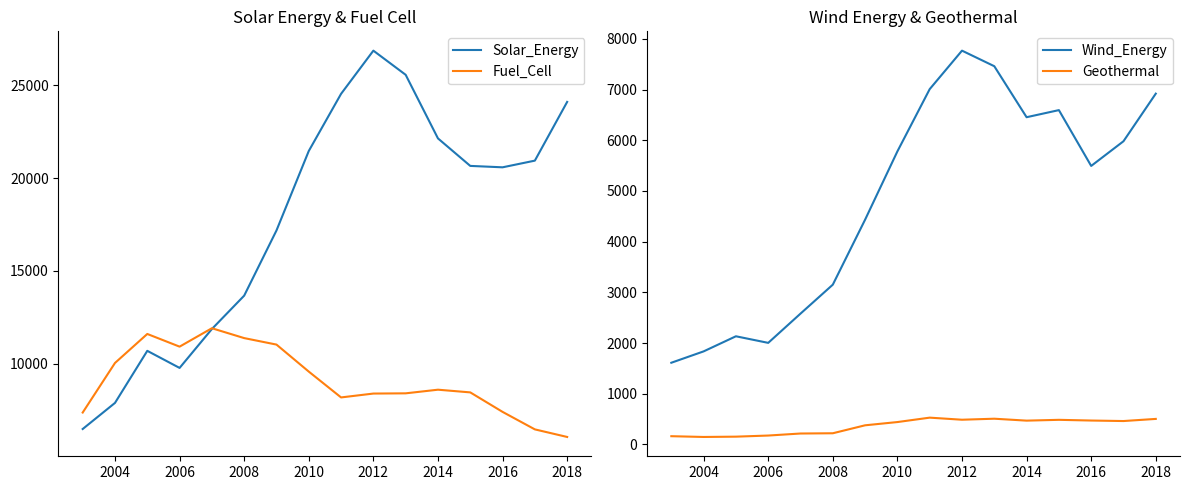

What are all the series names shown in the legend?

Solar_Energy, Fuel_Cell, Wind_Energy, Geothermal